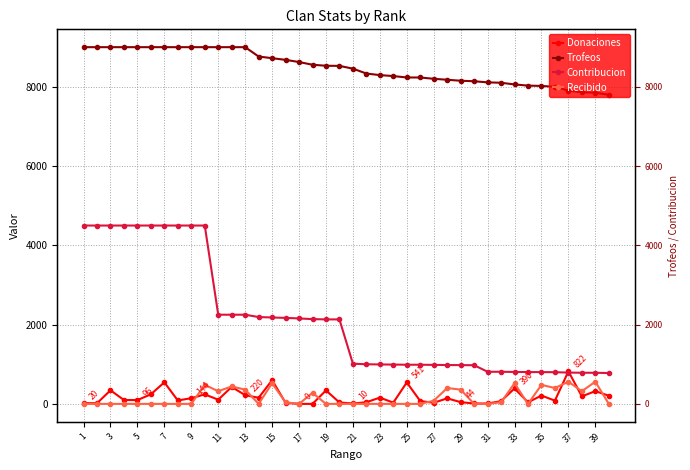

How many lines are shown in the chart?

4